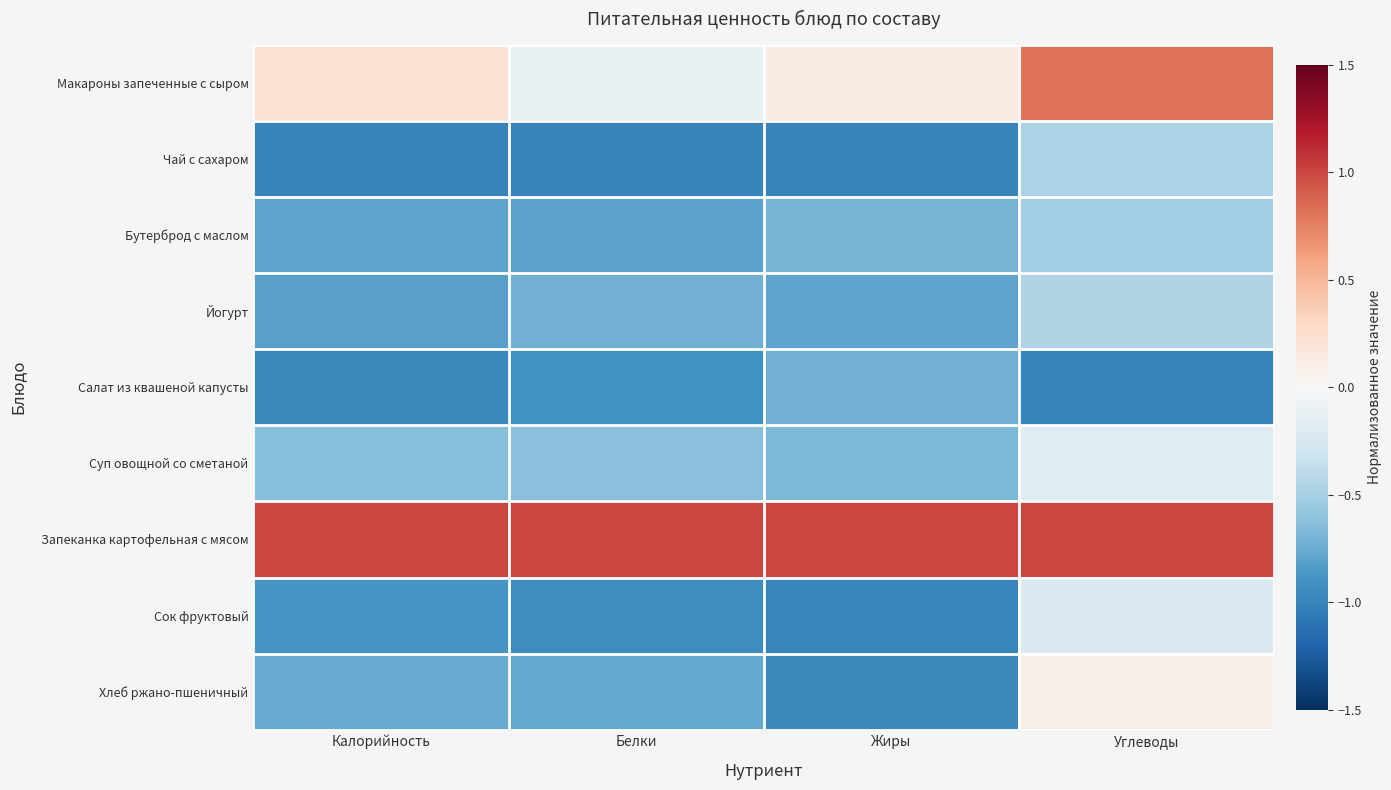

Which series has the largest total across all categories?

Запеканка картофельная с мясом